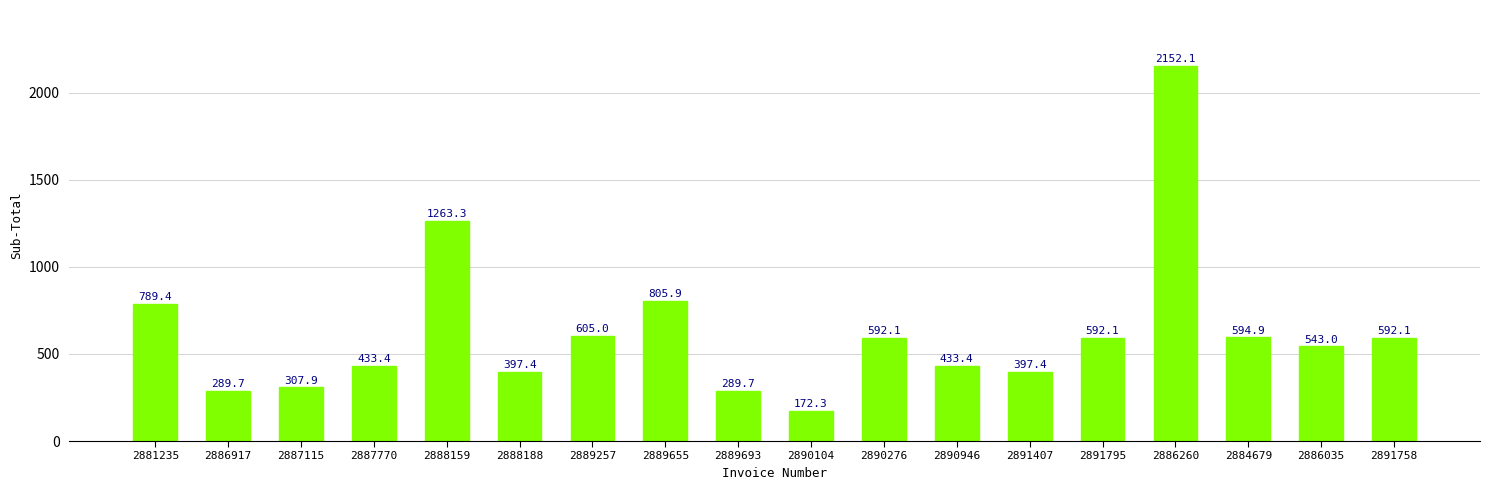

Is it true that the value at 2889655 is 805.9?

True